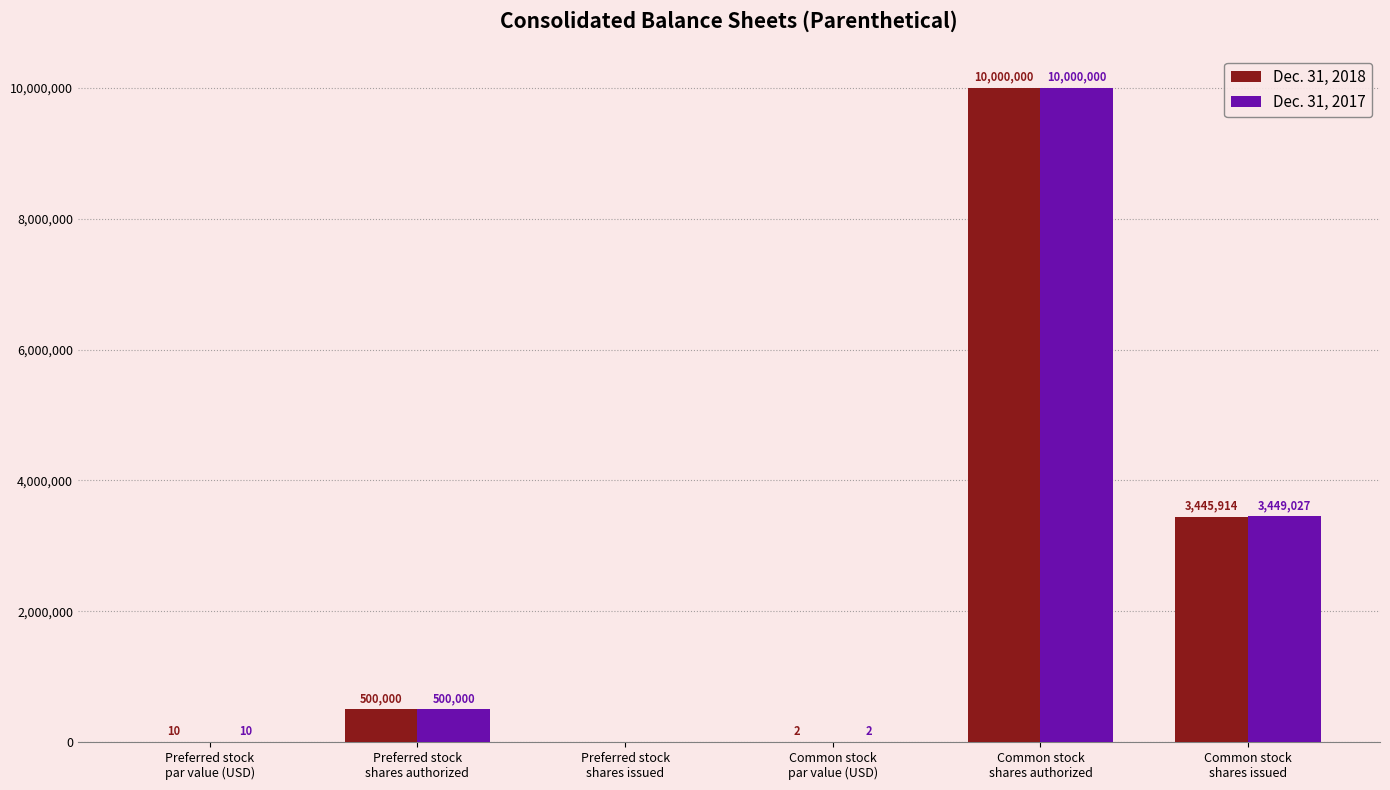

Which series has the largest total across all categories?

Dec. 31, 2017